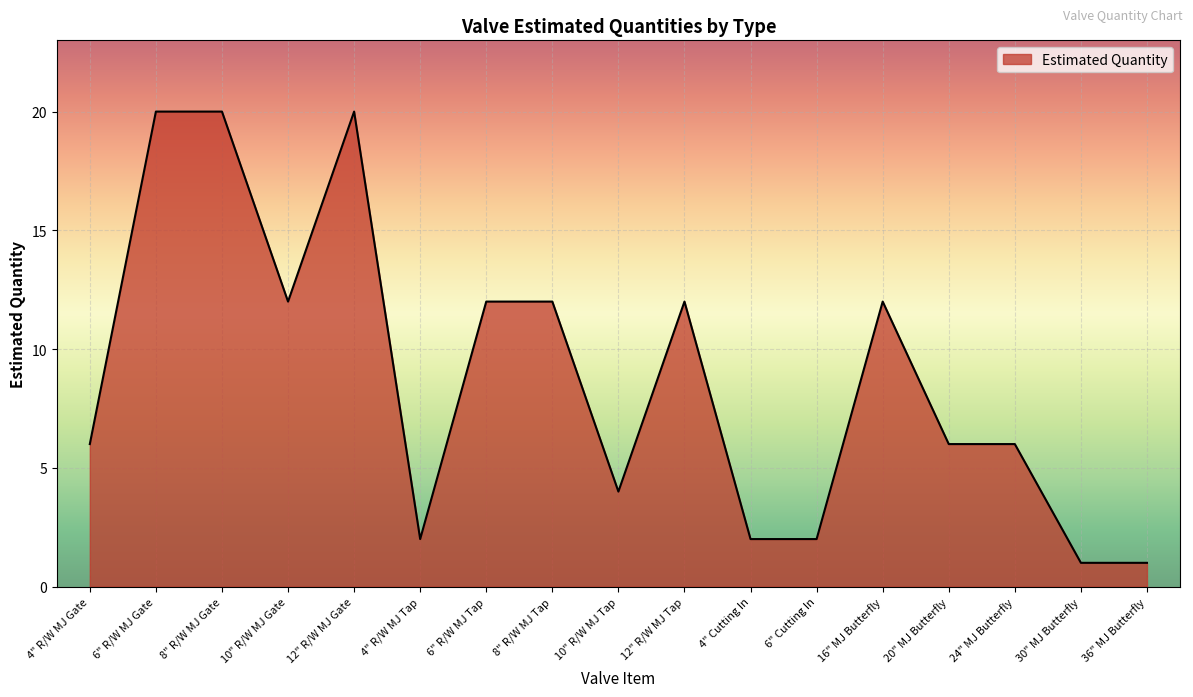

Which has a higher value, 10" R/W MJ Tap or 6" R/W MJ Tap?

6" R/W MJ Tap